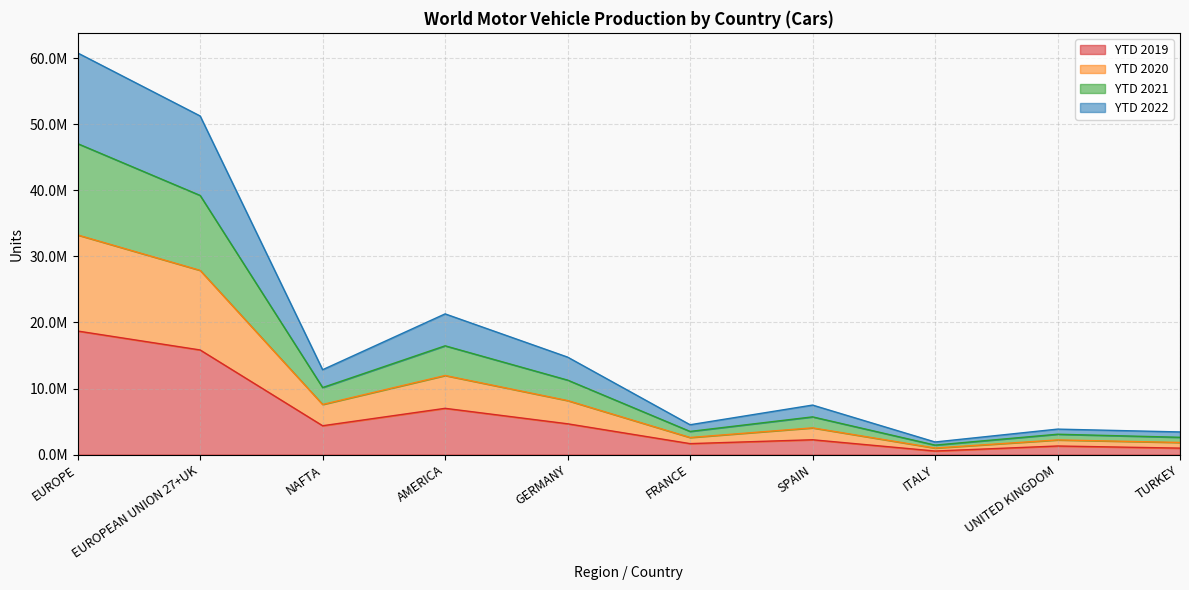

What is the difference between the YTD 2022 values at NAFTA and GERMANY?

589786